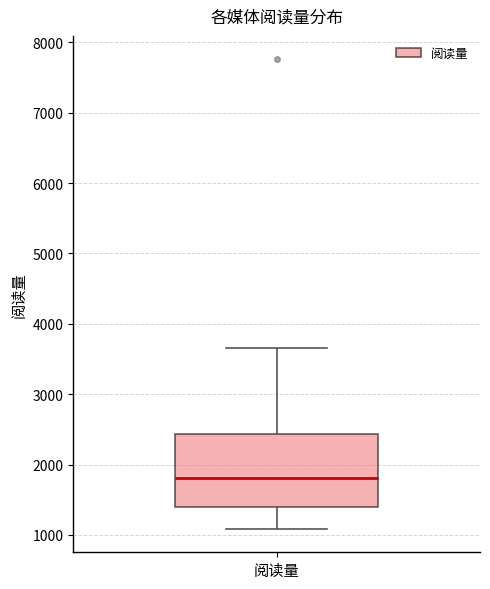

Read this box plot against the y-axis: the position of the median line, the range covered by the box, and the ends of both whiskers. The values are not printed on the chart, so give them approximately, as read against the axis.

median 1800, box 1400 to 2400, whiskers 1100 to 3700